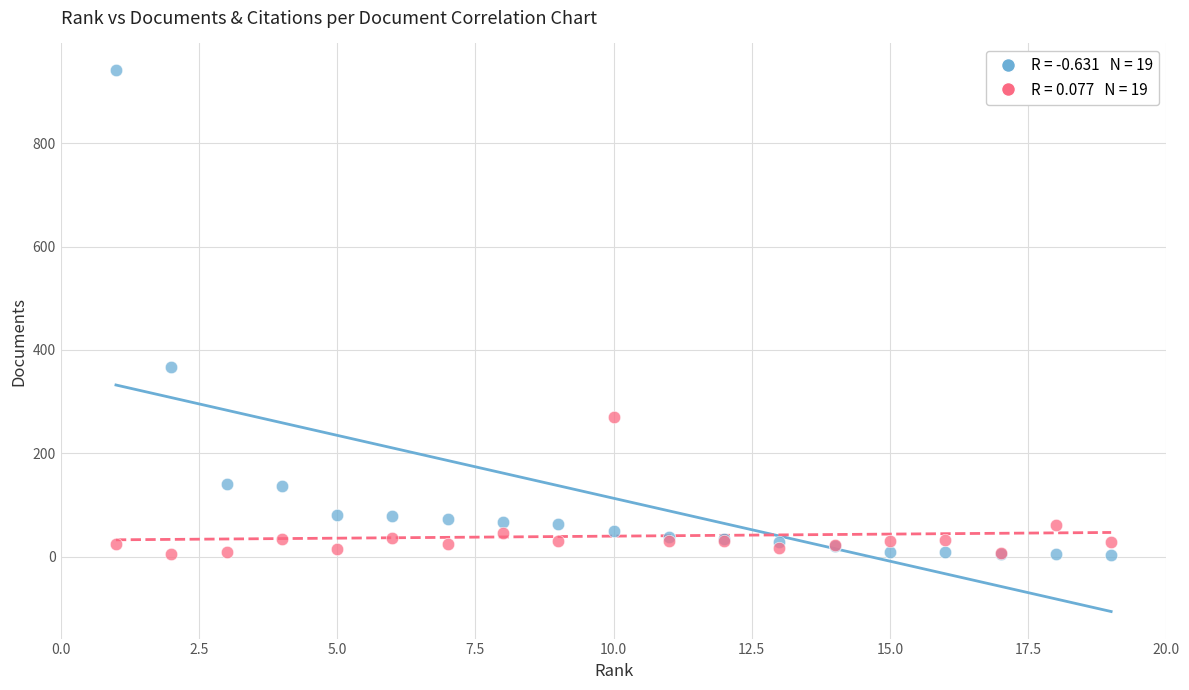

Across all series, what Y value is closest to 471?

366.0